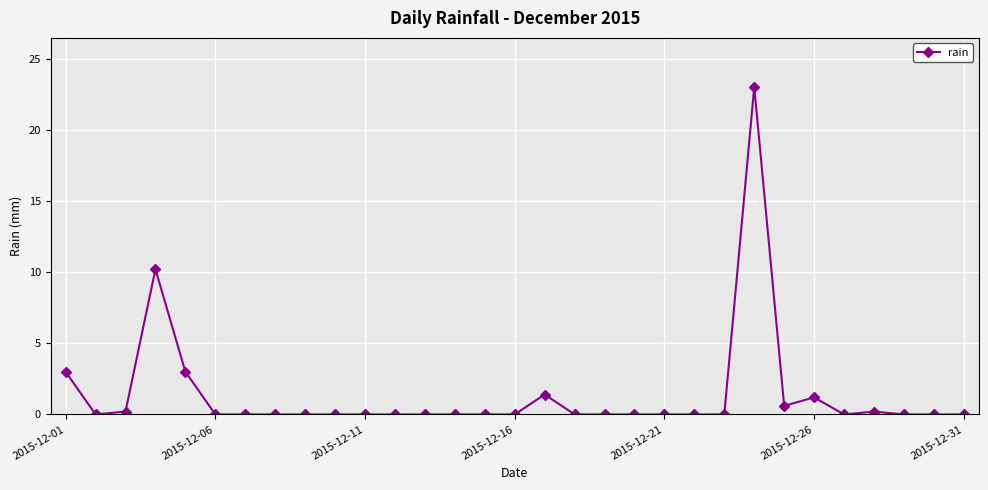

What is the value of the 1st point from the left?

3.0